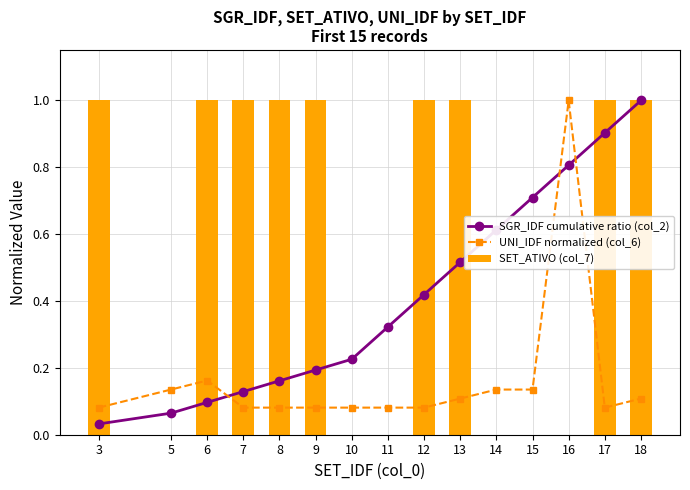

Reading left to right, transcribe all the data shown in this chart.

SGR_IDF cumulative ratio (col_2): 0.0	0.1	0.1	0.1	0.2	0.2	0.2	0.3	0.4	0.5	0.6	0.7	0.8	0.9	1.0
UNI_IDF normalized (col_6): 0.1	0.1	0.2	0.1	0.1	0.1	0.1	0.1	0.1	0.1	0.1	0.1	1.0	0.1	0.1
SET_ATIVO (col_7): 1.0	0.0	1.0	1.0	1.0	1.0	0.0	0.0	1.0	1.0	0.0	0.0	0.0	1.0	1.0